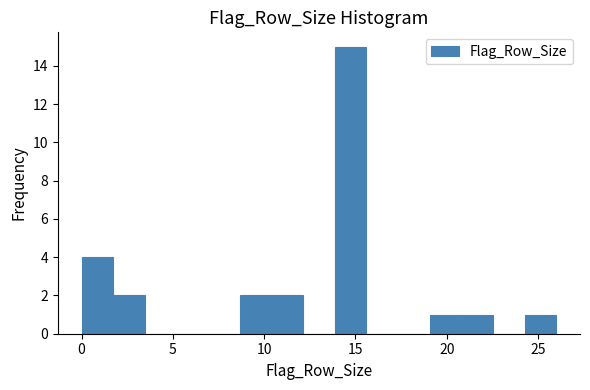

Around what value on the x-axis is the tallest bar? Give the approximate position of its centre, as read against the axis.

14.5